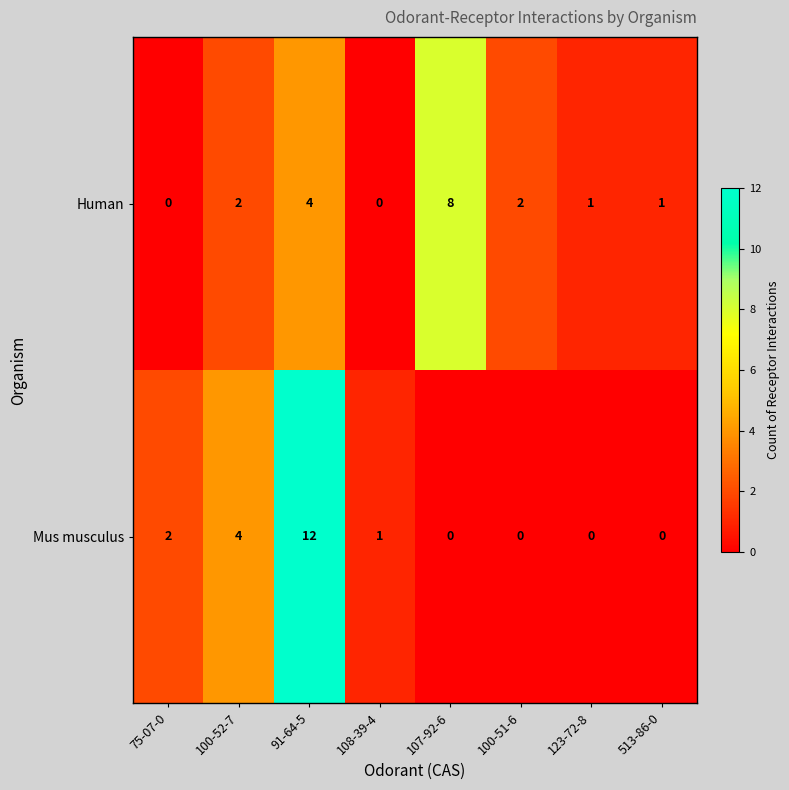

Count the number of categories in the chart.

8